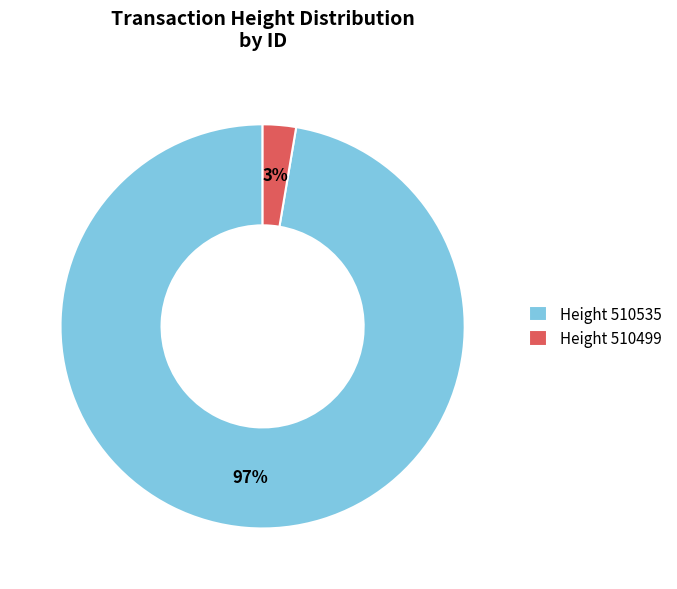

What percentage is the Height 510499 slice, to the nearest percent?

3%